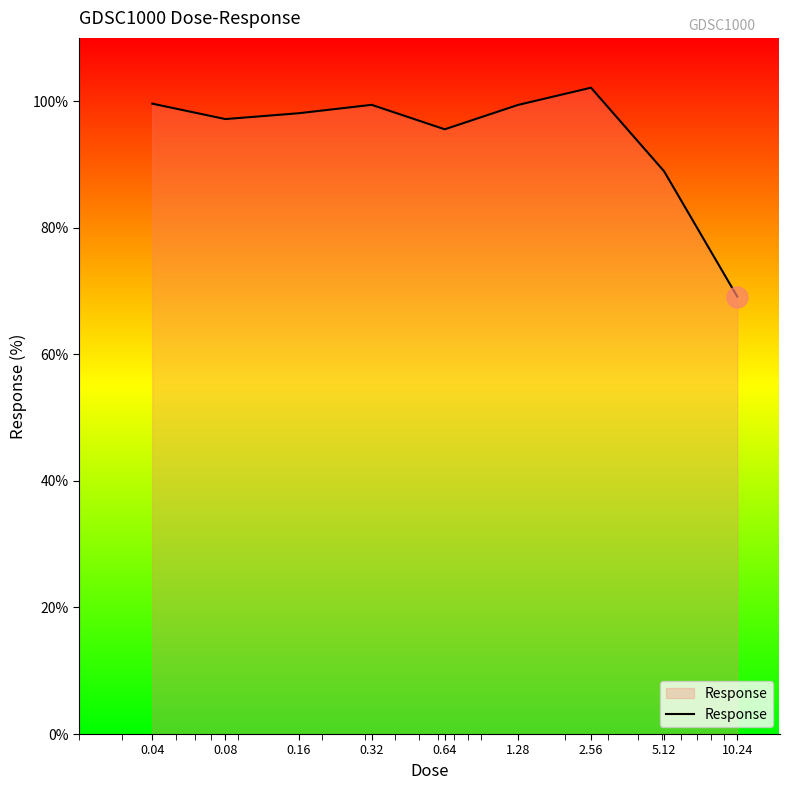

How many lines are shown in the chart?

1